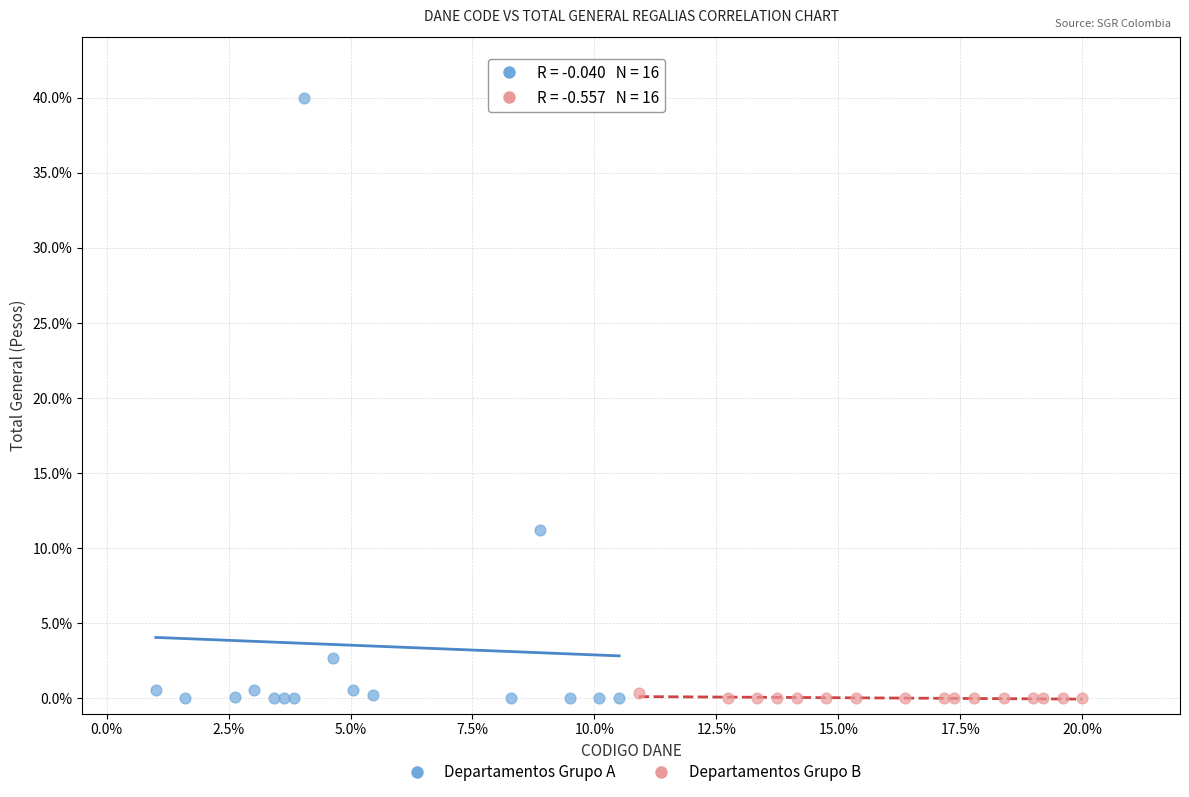

What are all the series names shown in the legend?

Departamentos Grupo A, Departamentos Grupo B